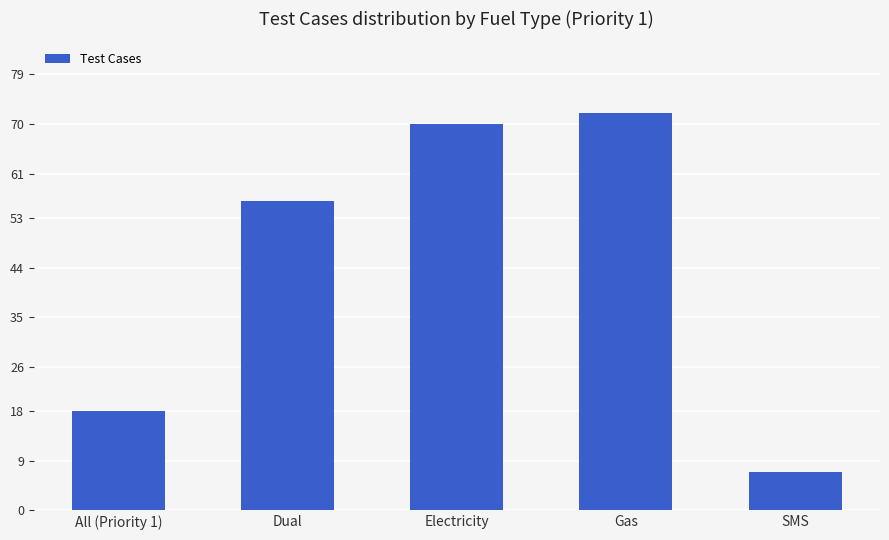

Read the value at SMS, to the nearest 5.

5